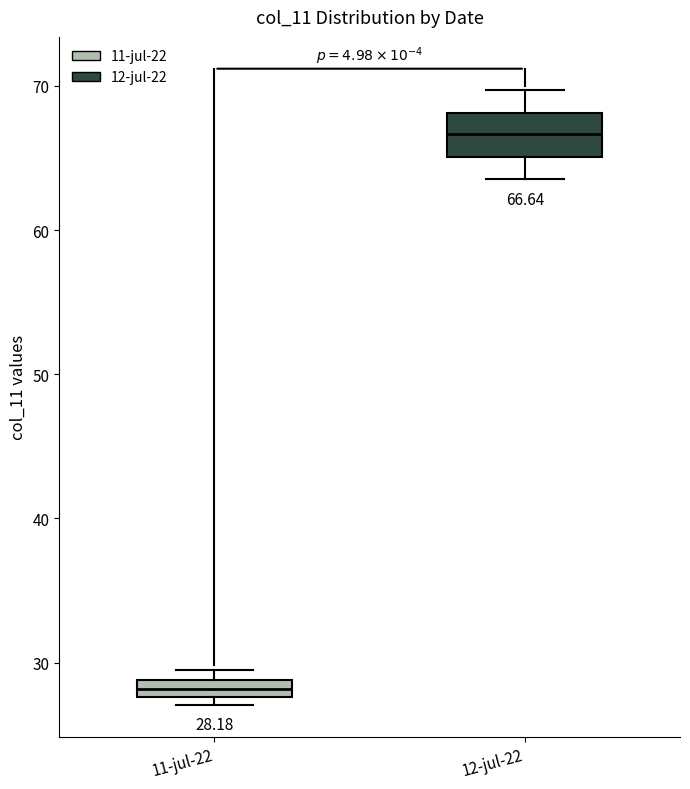

Which box is the tallest, from its lower edge to its upper edge?

12-jul-22